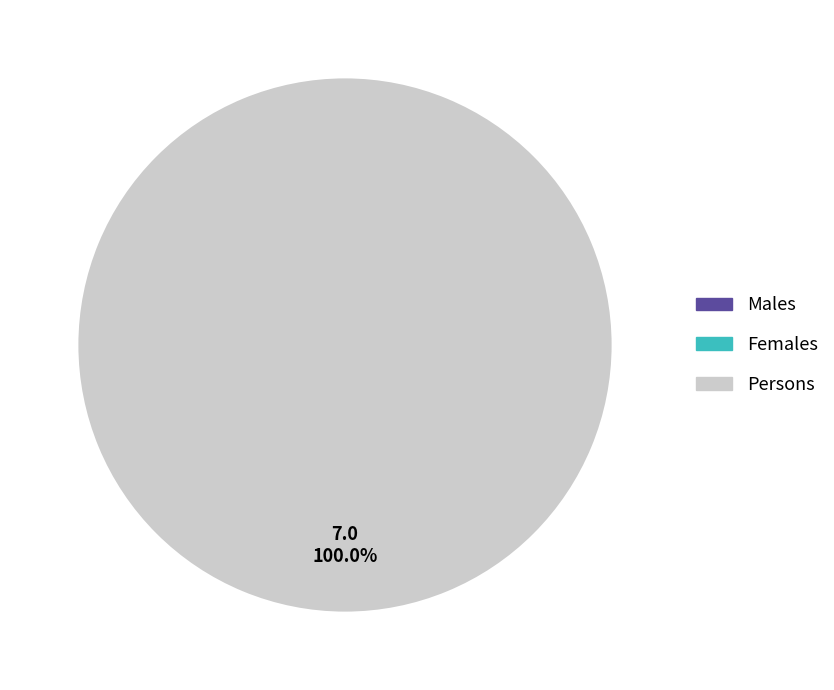

Is there a majority slice in this chart?

Yes